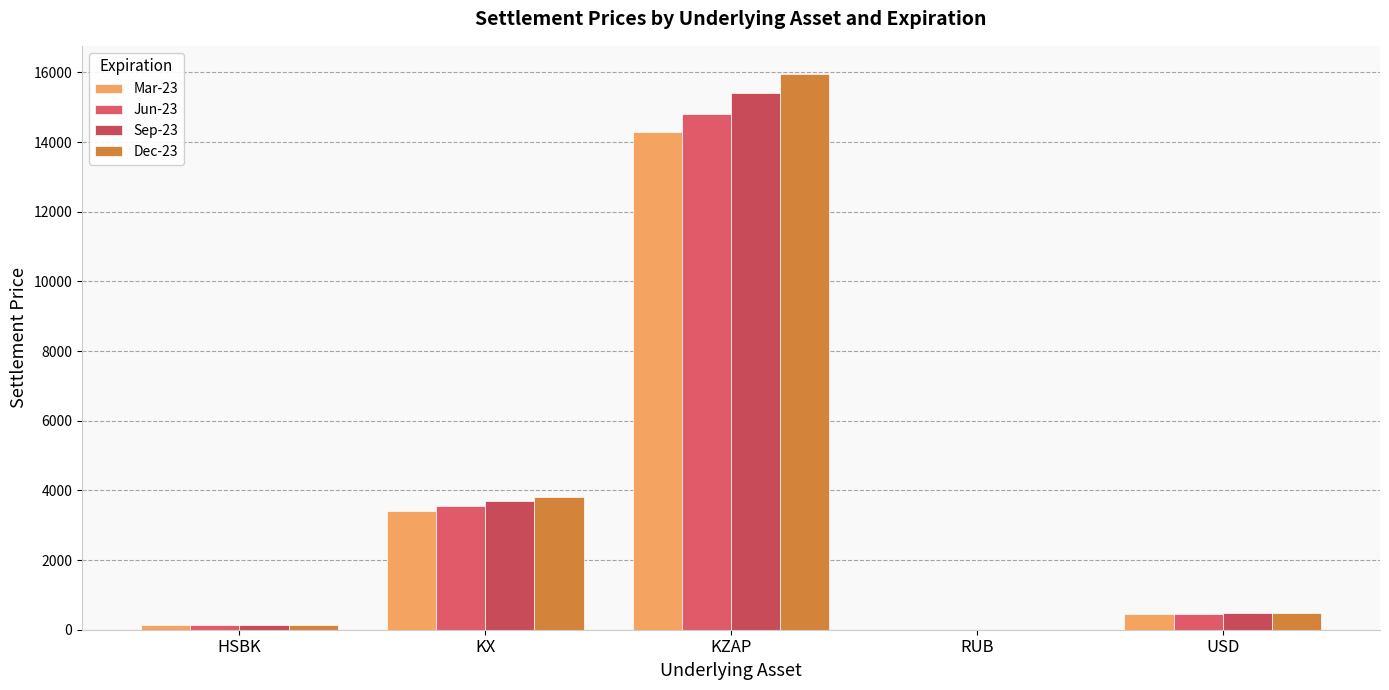

What is the difference between the maximum and minimum values in the Dec-23 series?

15959.5